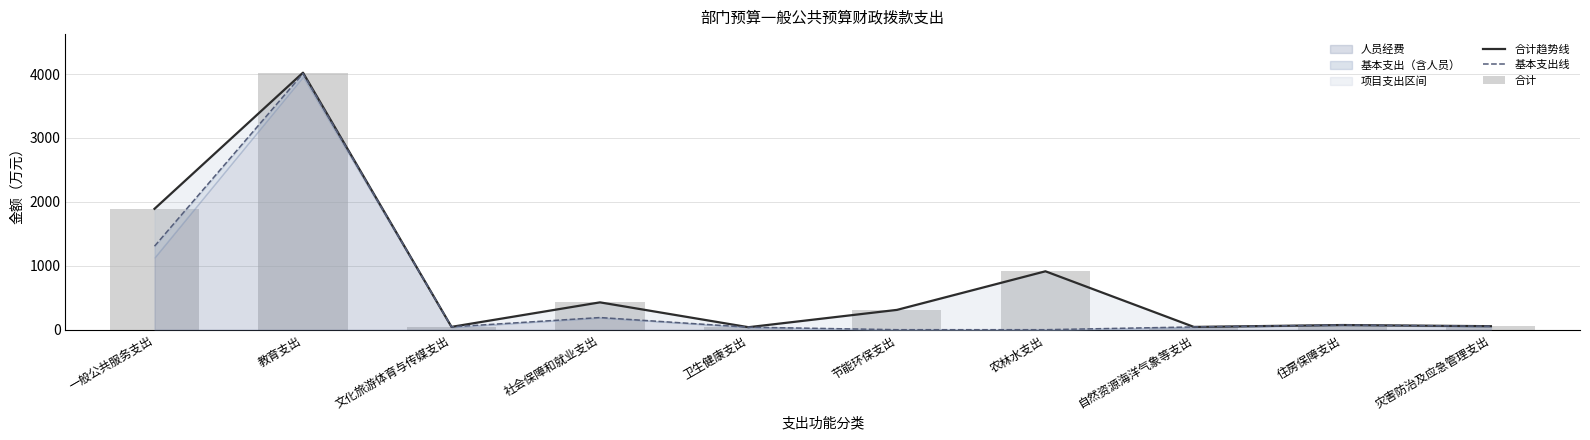

Which category has the lowest value across all series?

节能环保支出